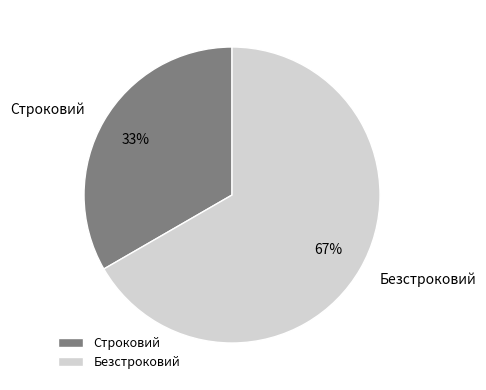

How many segments does this pie chart have?

2